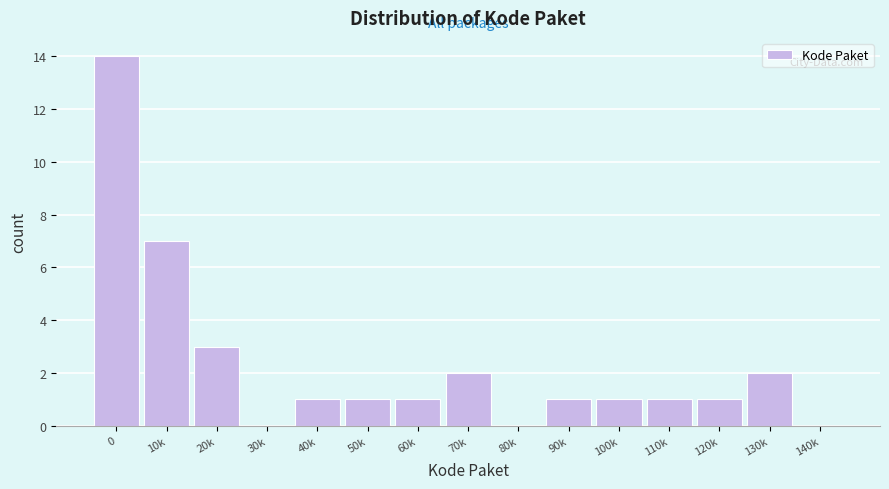

Reading left to right, list all the values displayed in this chart.

0=14	10k=7	20k=3	30k=0	40k=1	50k=1	60k=1	70k=2	80k=0	90k=1	100k=1	110k=1	120k=1	130k=2	140k=0